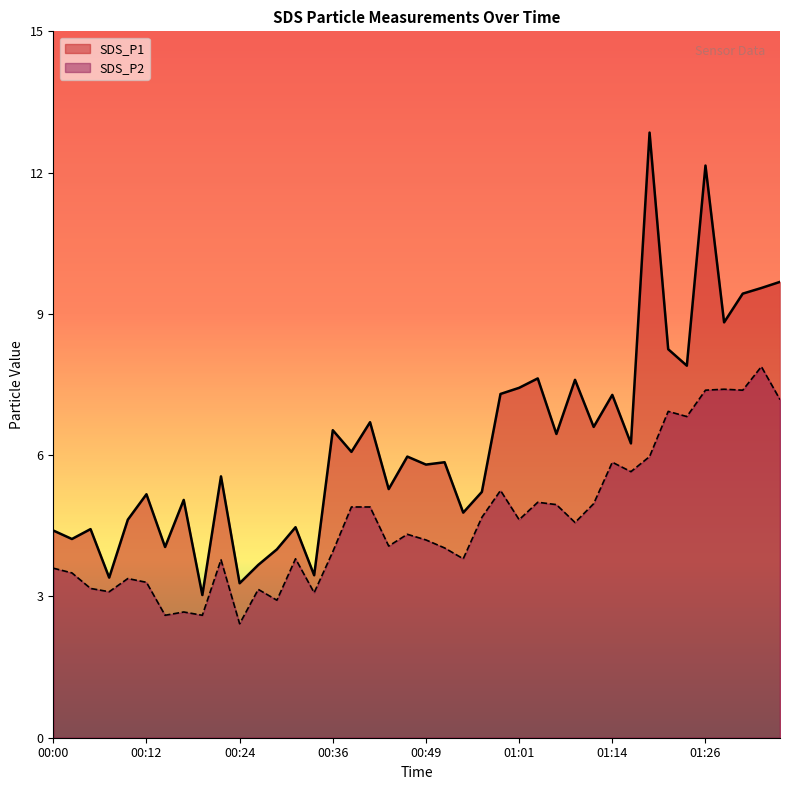

The value of SDS_P2 at 00:41 is 4.9. True or false?

True